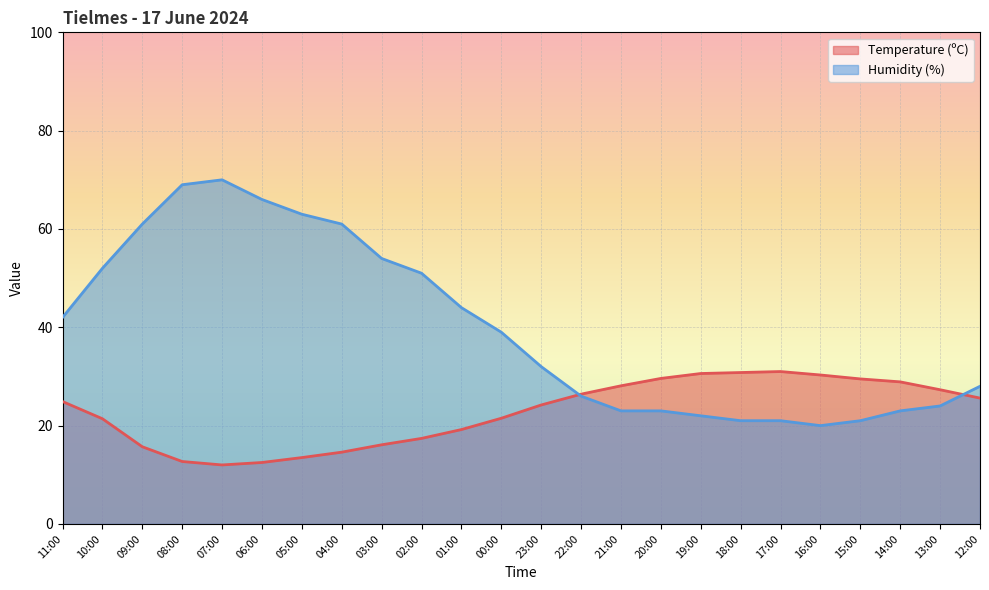

True or false: Humidity (%) has a value of 98.2 at 08:00.

False